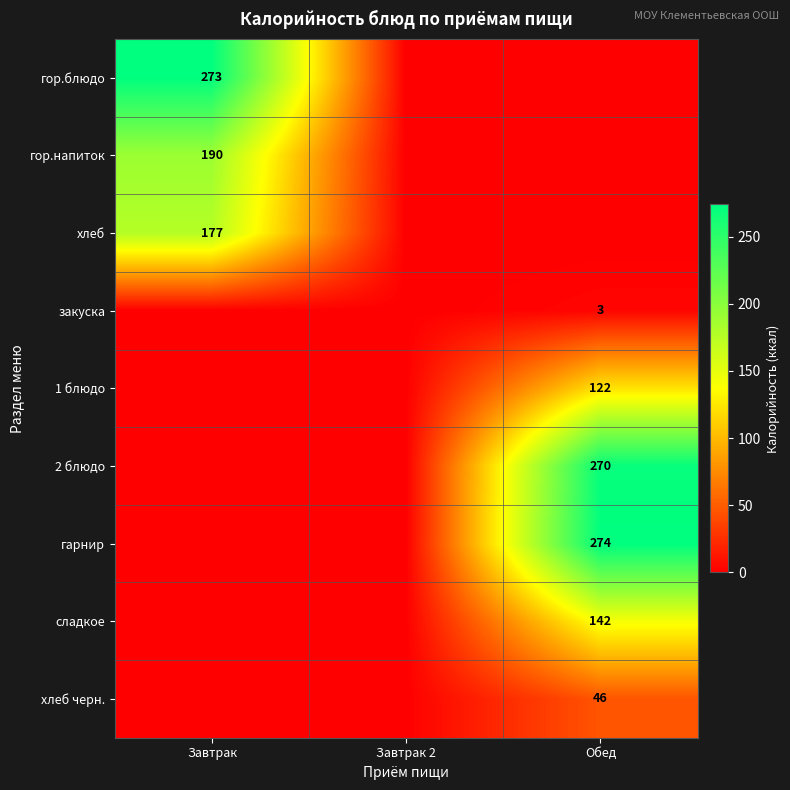

Is it true that гарнир equals 165 at Обед?

False